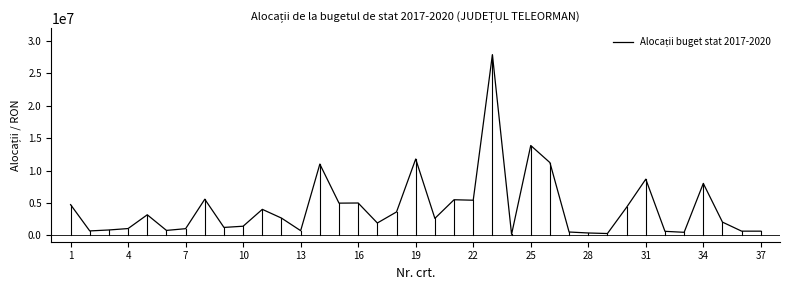

What is the maximum value shown in the chart?

27916408.7